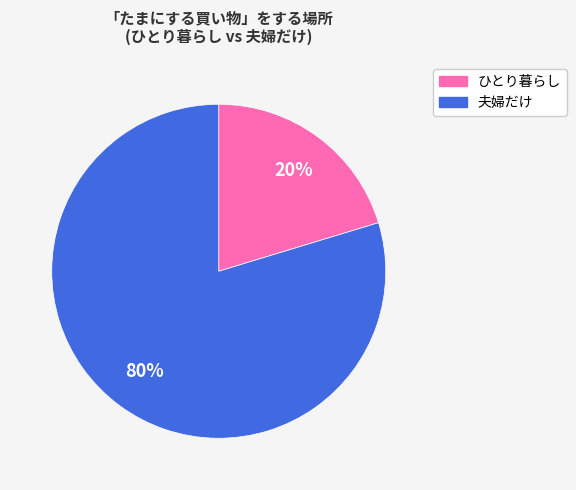

How many slices are in this pie chart?

2